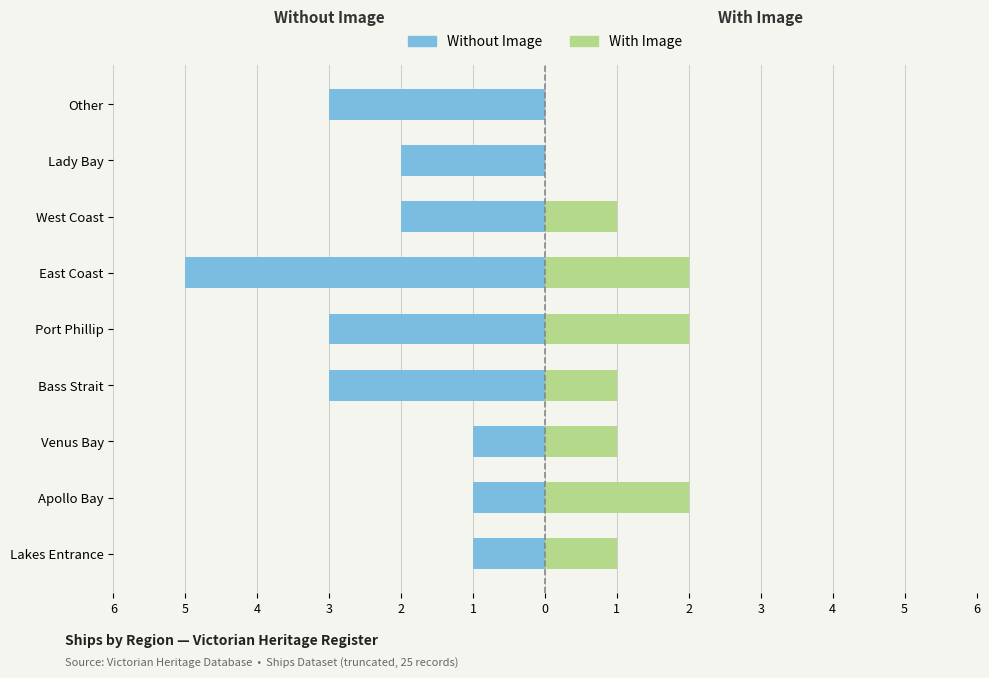

What is the difference between the second highest and second lowest values in the With Image series?

2